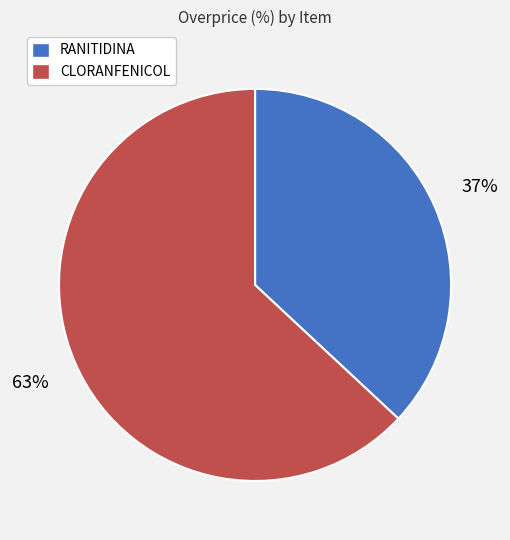

True or false: RANITIDINA accounts for 26% of the total.

False